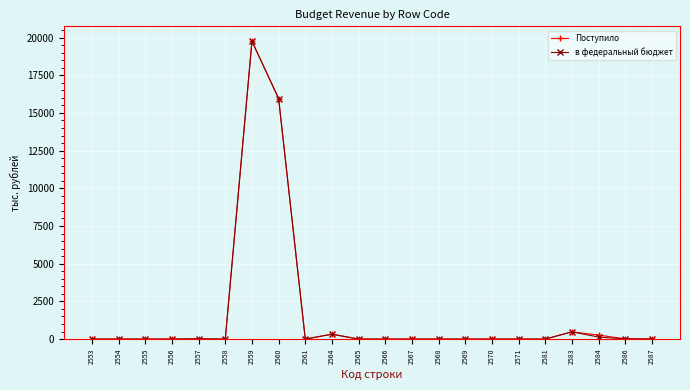

Which label corresponds to the largest value in the chart?

2559